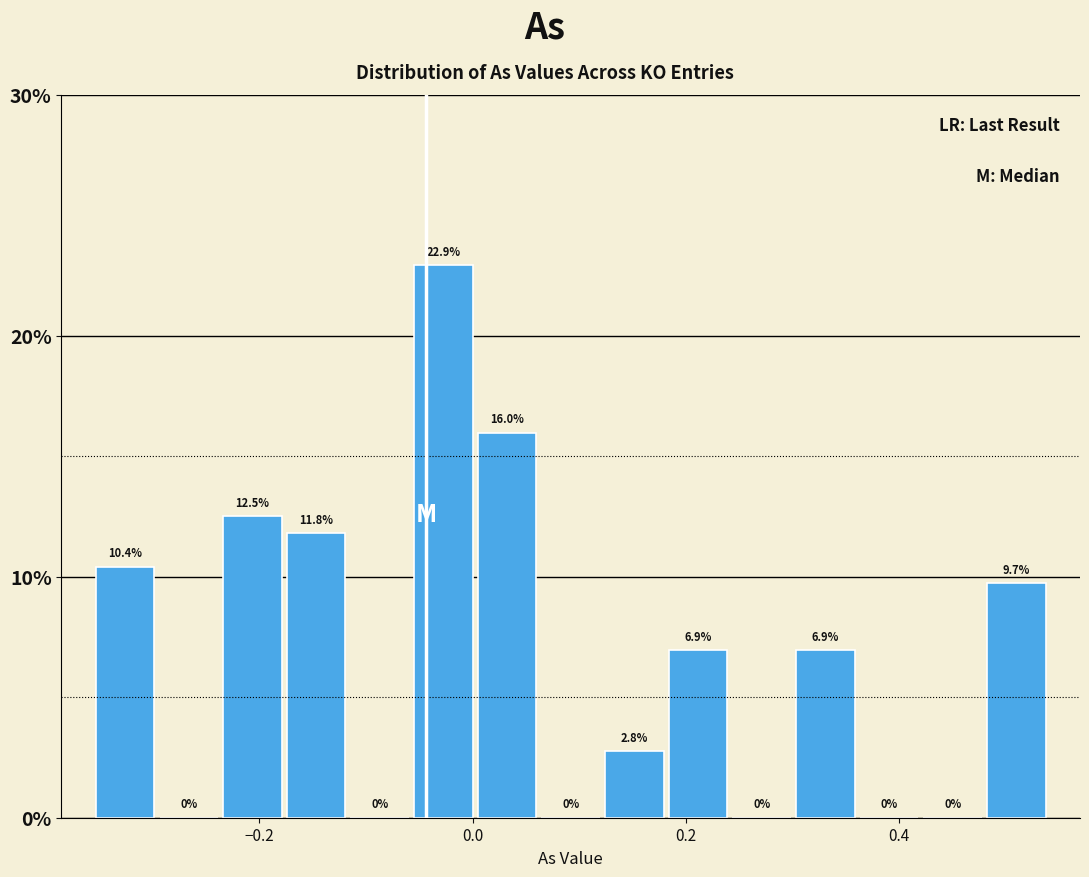

Around what value on the x-axis is the tallest bar? Give the approximate position of its centre, as read against the axis.

-0.02